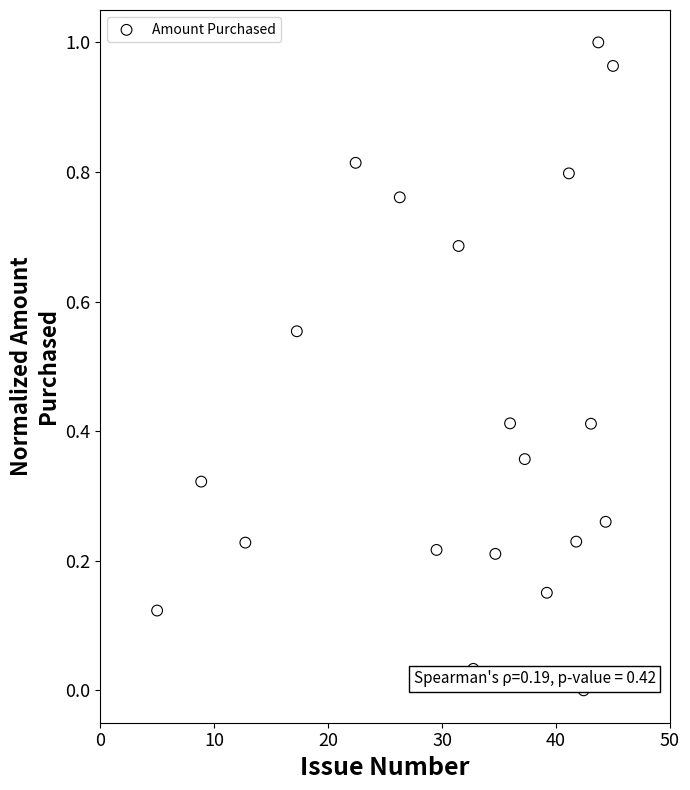

What is the range of X values (max minus min)?

40.0